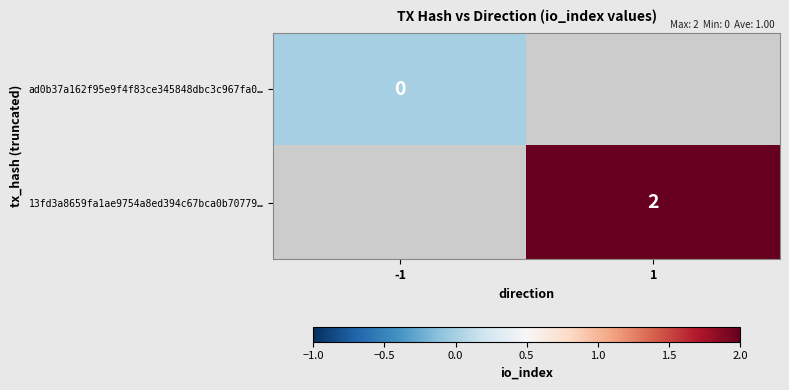

The 13fd3a8659fa1ae9754a8ed394c67bca0b70779… series shows 2 at 1. True or false?

True